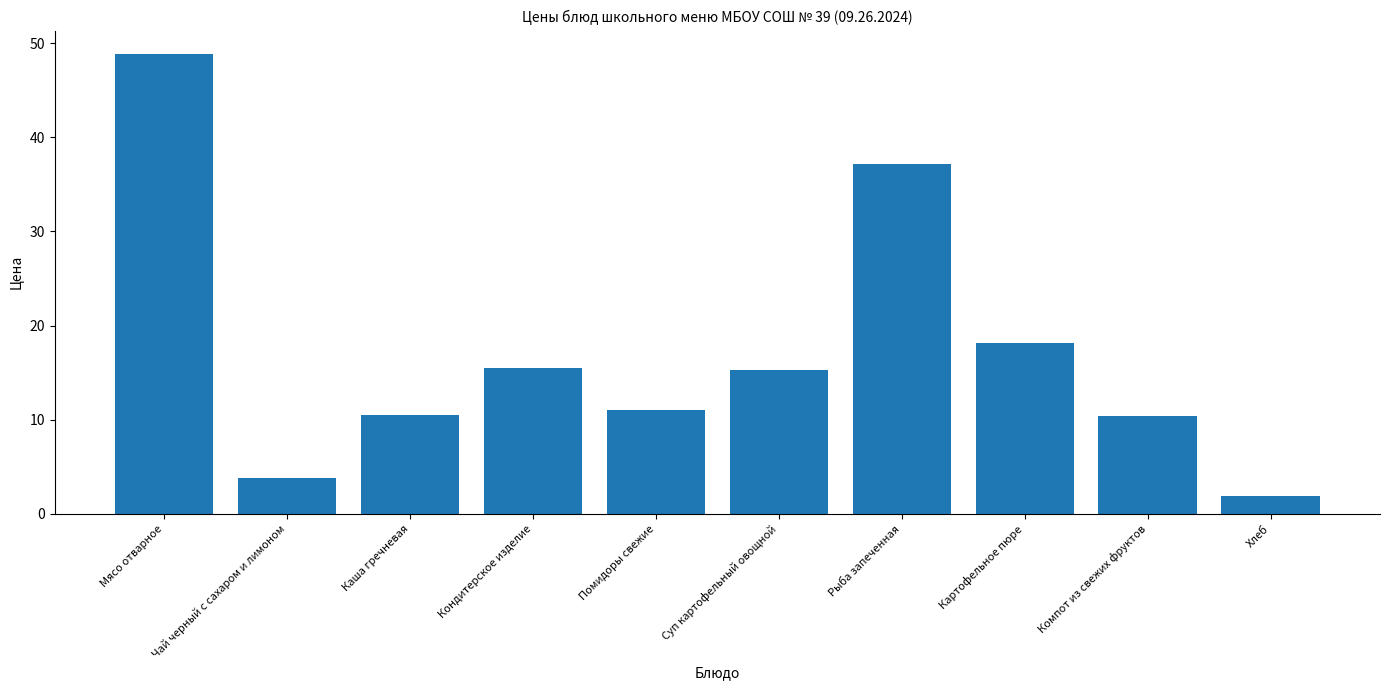

Between Мясо отварное and Хлеб, which is larger?

Мясо отварное